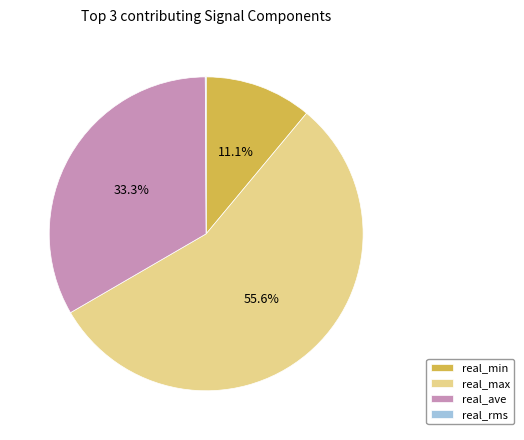

Is there any slice that represents more than half of the pie?

Yes